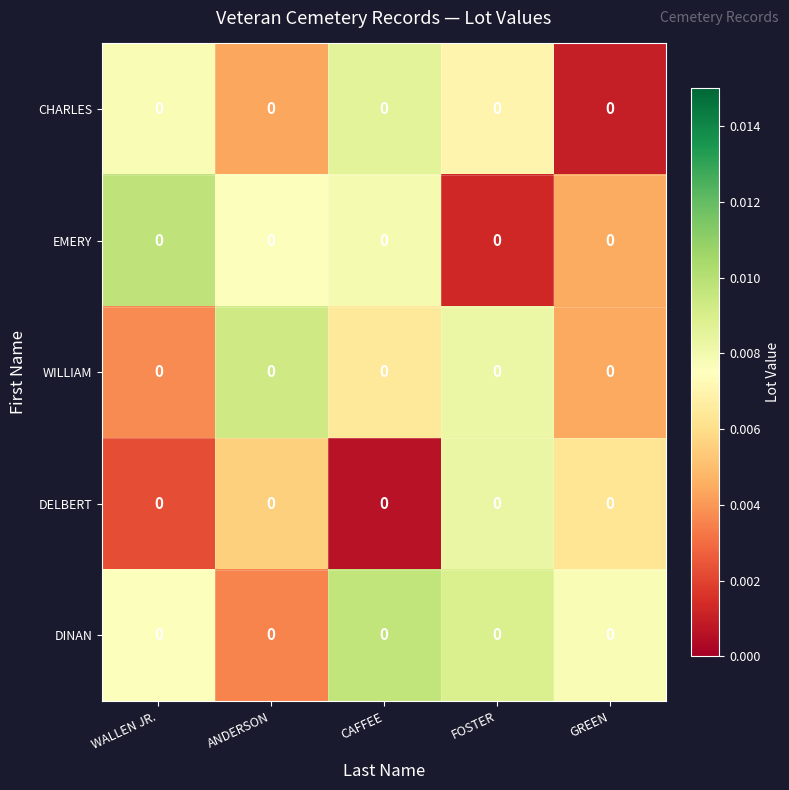

Where is DELBERT nearest to the value 0?

CAFFEE